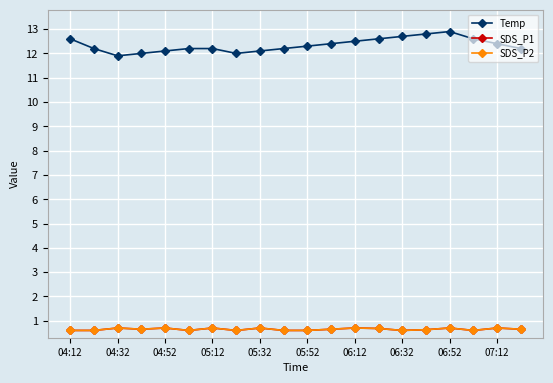

Does the chart have visible grid lines?

Yes